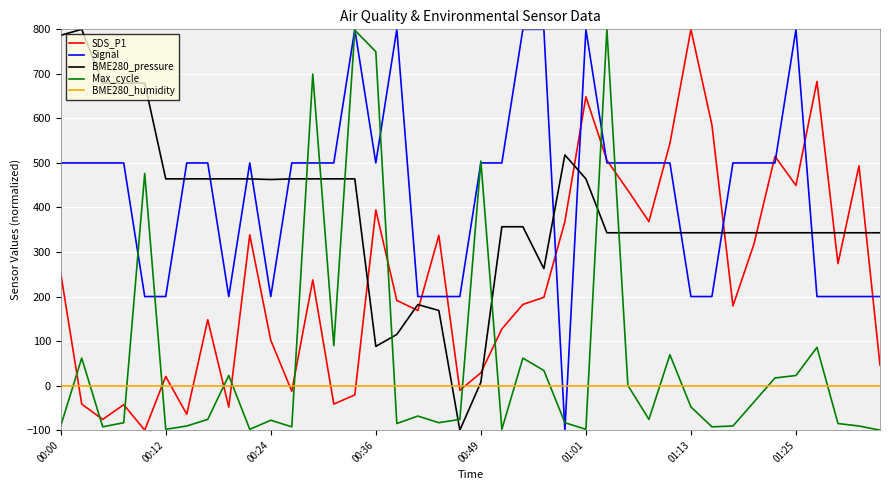

What is the lowest value of the SDS_P1 series?

-100.0